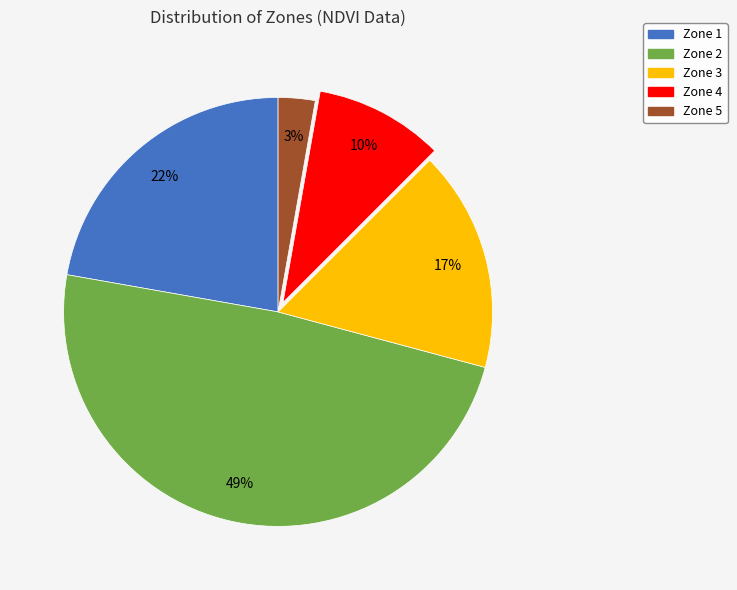

To the nearest percent, what is the difference between the largest and smallest slice percentages?

46%